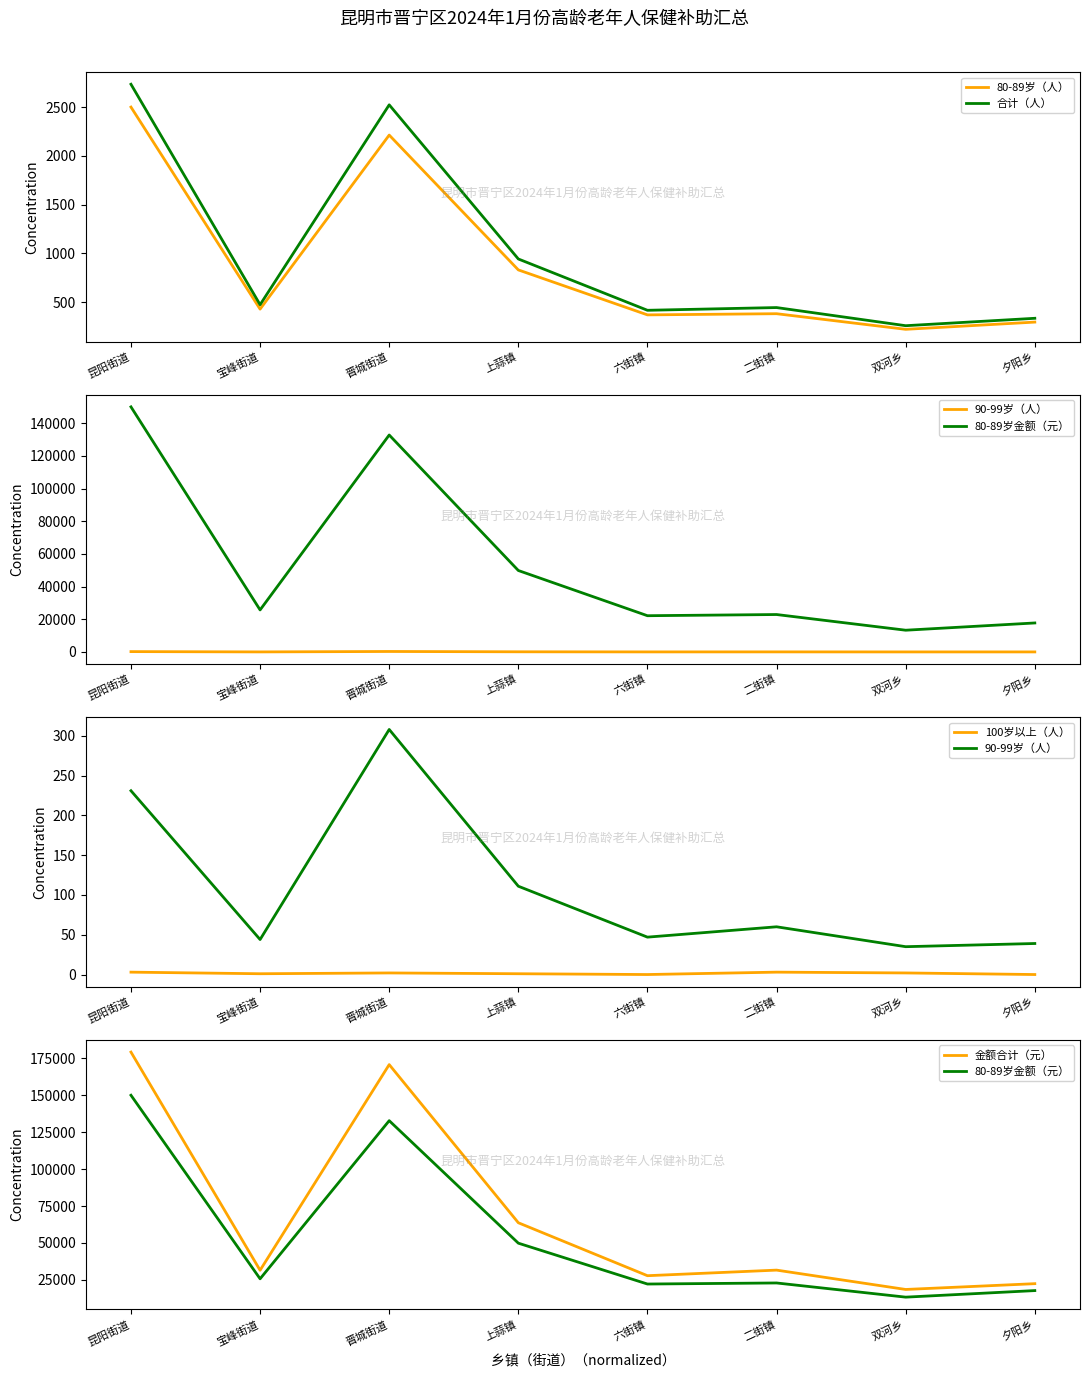

Reading left to right, transcribe all the data shown in this chart.

80-89岁（人）: 昆阳街道=2500	宝峰街道=429	晋城街道=2213	上蒜镇=831	六街镇=370	二街镇=382	双河乡=222	夕阳乡=296
合计（人）: 昆阳街道=2734	宝峰街道=474	晋城街道=2523	上蒜镇=943	六街镇=417	二街镇=445	双河乡=259	夕阳乡=335
90-99岁（人）: 昆阳街道=231	宝峰街道=44	晋城街道=308	上蒜镇=111	六街镇=47	二街镇=60	双河乡=35	夕阳乡=39
80-89岁金额（元）: 昆阳街道=150000	宝峰街道=25740	晋城街道=132780	上蒜镇=49860	六街镇=22200	二街镇=22920	双河乡=13320	夕阳乡=17760
100岁以上（人）: 昆阳街道=3	宝峰街道=1	晋城街道=2	上蒜镇=1	六街镇=0	二街镇=3	双河乡=2	夕阳乡=0
金额合计（元）: 昆阳街道=179220	宝峰街道=31520	晋城街道=170740	上蒜镇=63680	六街镇=27840	二街镇=31620	双河乡=18520	夕阳乡=22440